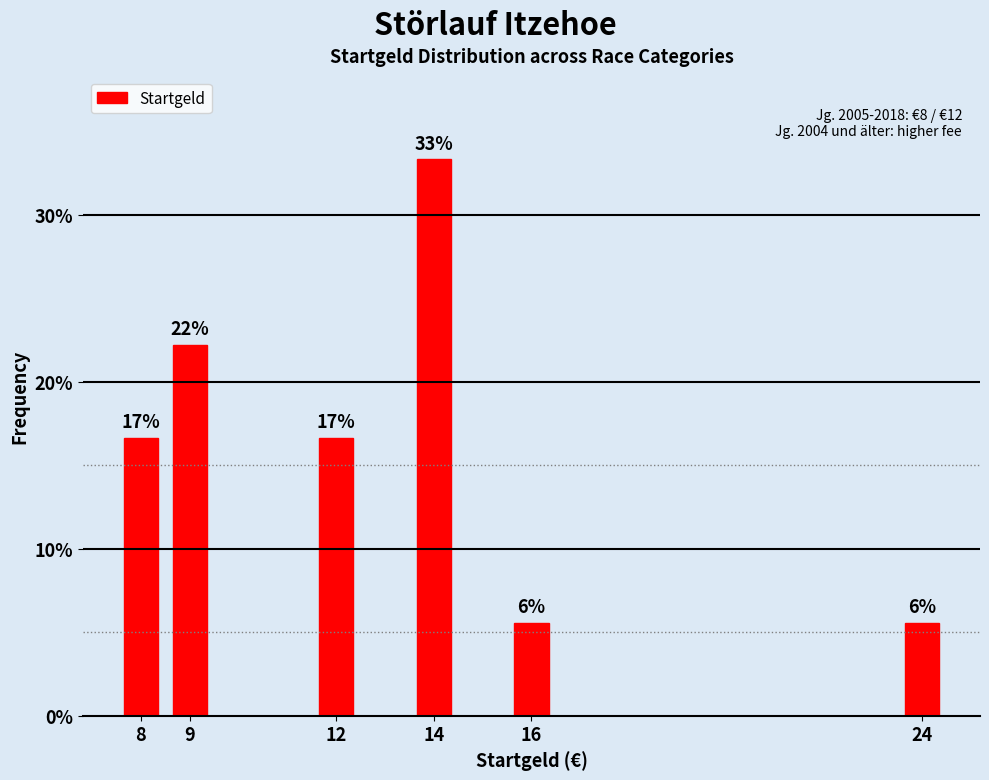

Are the bars horizontal?

No